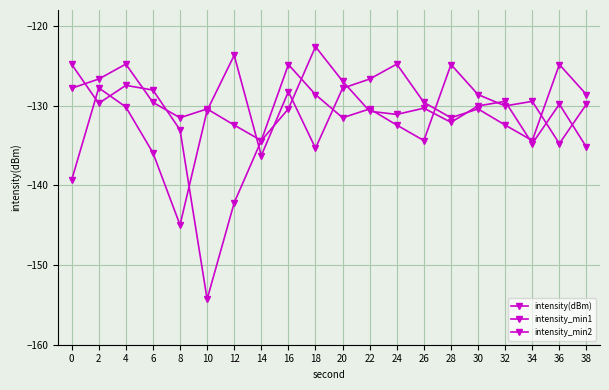

How many lines are shown in the chart?

3